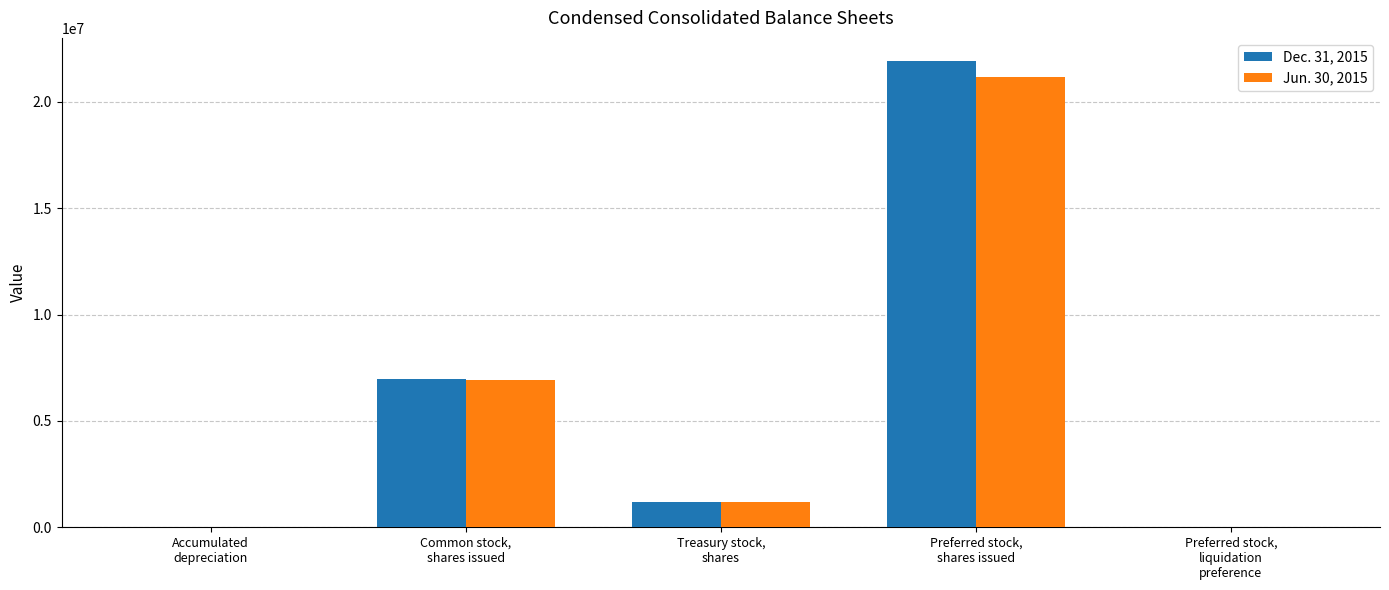

What is the difference between the Jun. 30, 2015 values at Treasury stock,
shares and Preferred stock,
shares issued?

19953308